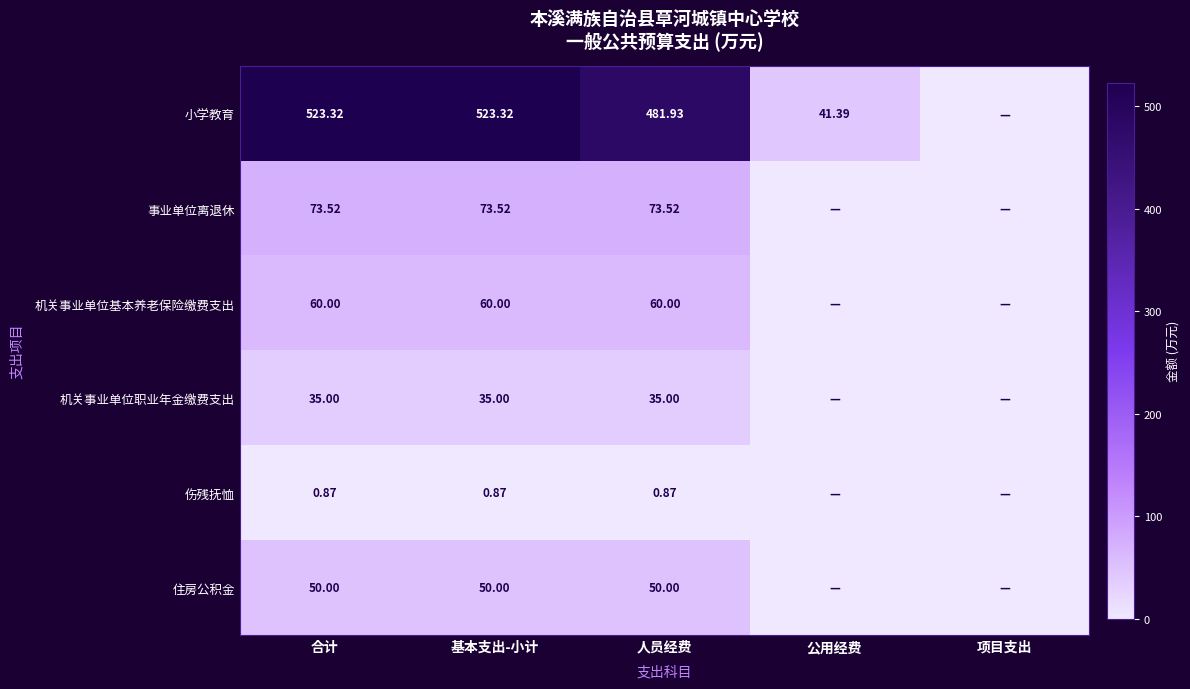

At 合计, list the series in order from smallest to largest.

伤残抚恤, 机关事业单位职业年金缴费支出, 住房公积金, 机关事业单位基本养老保险缴费支出, 事业单位离退休, 小学教育